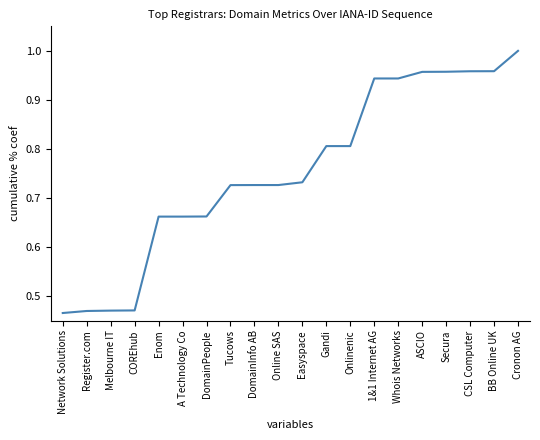

Between A Technology Co and Cronon AG, which is larger?

Cronon AG